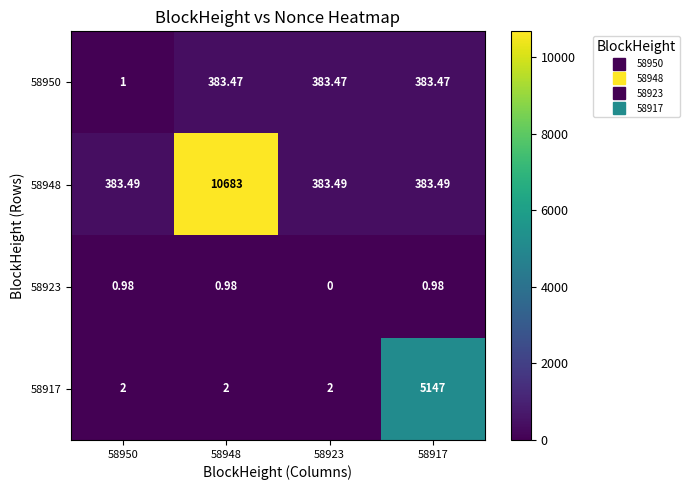

Which label corresponds to the largest value in the chart?

58948